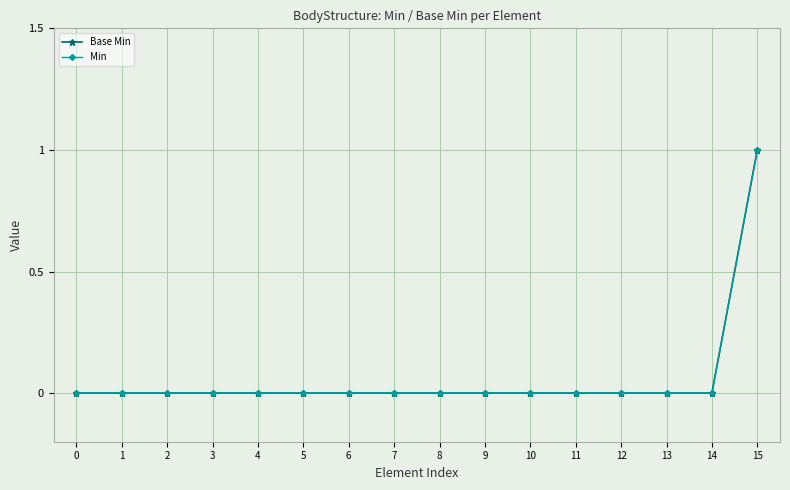

Is this an area chart (filled region under the line)?

No